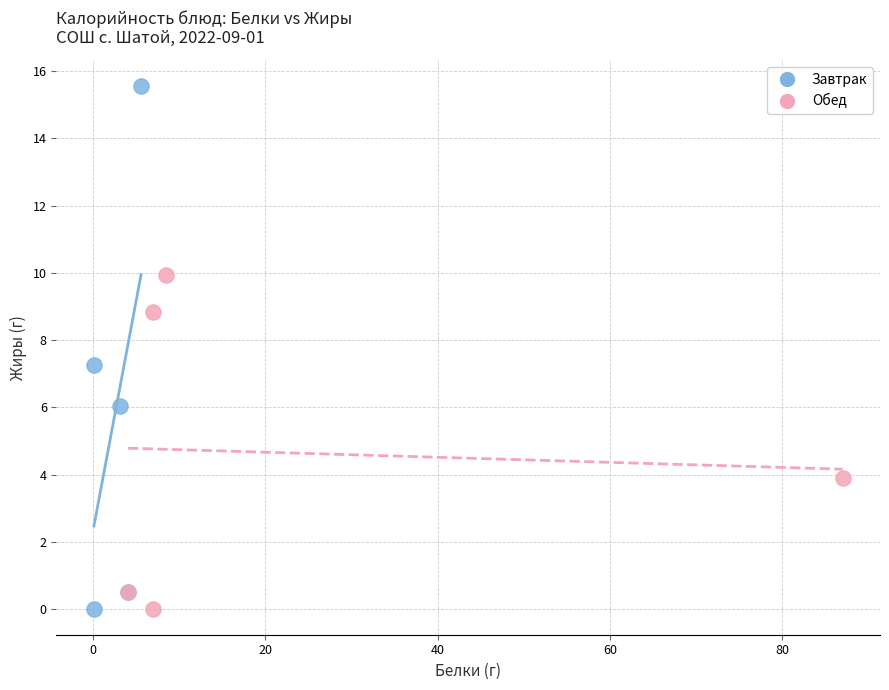

Which series contains the highest Y value?

Завтрак